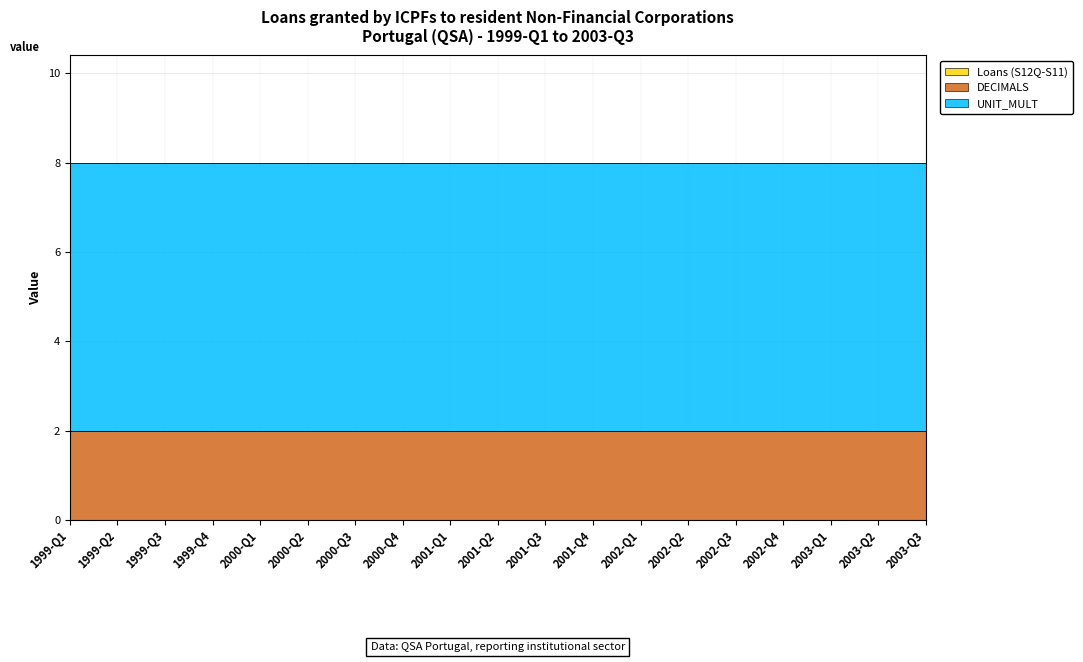

True or false: DECIMALS and Loans (S12Q-S11) intersect in this chart.

False